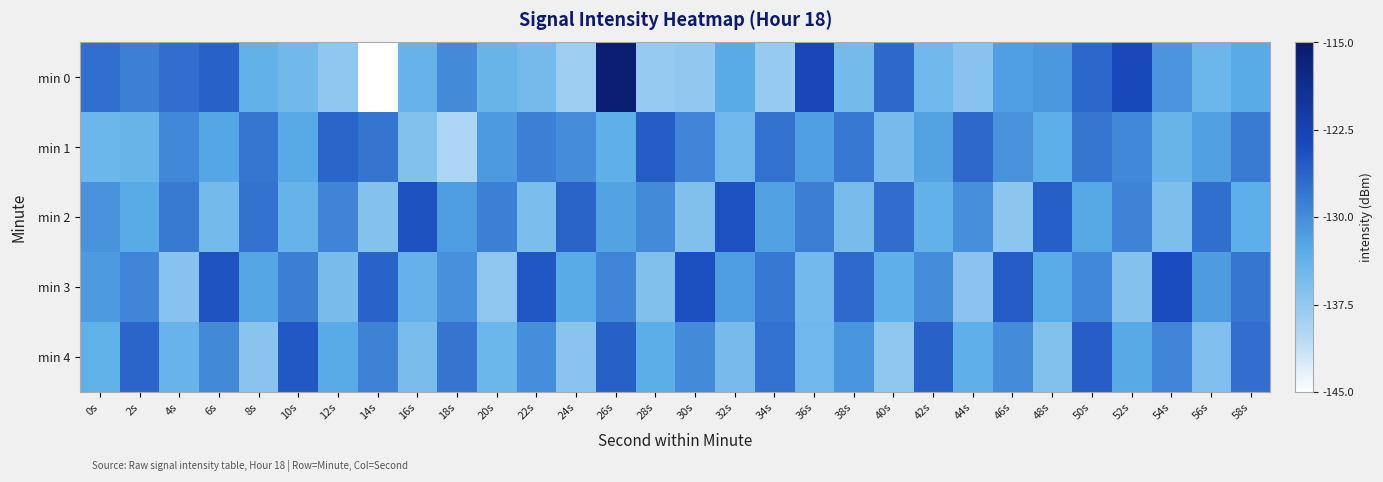

Reading right to left, list all the values displayed in this chart.

min 0: 58s=-132.8	56s=-134.4	54s=-130.8	52s=-123.5	50s=-126.5	48s=-131.0	46s=-131.7	44s=-136.6	42s=-134.8	40s=-126.8	38s=-135.0	36s=-123.2	34s=-137.9	32s=-132.8	30s=-137.5	28s=-137.8	26s=-115.7	24s=-138.3	22s=-135.1	20s=-134.0	18s=-129.8	16s=-133.9	14s=-145.6	12s=-137.1	10s=-134.9	8s=-133.7	6s=-126.1	4s=-127.2	2s=-128.9	0s=-127.4
min 1: 58s=-128.4	56s=-131.8	54s=-134.1	52s=-129.6	50s=-127.9	48s=-133.2	46s=-130.5	44s=-126.8	42s=-132.1	40s=-135.3	38s=-128.2	36s=-131.7	34s=-127.5	32s=-134.8	30s=-129.3	28s=-125.6	26s=-133.4	24s=-130.1	22s=-128.9	20s=-131.2	18s=-139.5	16s=-136.3	14s=-127.8	12s=-126.4	10s=-132.7	8s=-127.9	6s=-132.3	4s=-129.6	2s=-134.0	0s=-134.4
min 2: 58s=-133.2	56s=-127.4	54s=-135.8	52s=-129.1	50s=-132.5	48s=-125.8	46s=-137.0	44s=-130.3	42s=-133.7	40s=-127.1	38s=-135.4	36s=-128.6	34s=-131.9	32s=-124.5	30s=-136.2	28s=-129.8	26s=-132.1	24s=-126.3	22s=-135.7	20s=-128.9	18s=-131.5	16s=-124.7	14s=-136.4	12s=-129.2	10s=-133.9	8s=-127.6	6s=-135.1	4s=-128.3	2s=-132.8	0s=-130.5
min 3: 58s=-128.0	56s=-131.3	54s=-124.2	52s=-136.4	50s=-129.6	48s=-132.9	46s=-125.5	44s=-136.8	42s=-130.1	40s=-133.5	38s=-126.9	36s=-135.0	34s=-128.2	32s=-131.6	30s=-124.4	28s=-136.1	26s=-129.3	24s=-132.7	22s=-125.1	20s=-137.2	18s=-130.4	16s=-133.8	14s=-126.2	12s=-135.5	10s=-128.7	8s=-132.3	6s=-124.8	4s=-136.6	2s=-129.4	0s=-131.2
min 4: 58s=-127.2	56s=-136.0	54s=-129.4	52s=-132.6	50s=-125.7	48s=-136.3	46s=-130.0	44s=-133.4	42s=-126.1	40s=-137.1	38s=-130.9	36s=-134.7	34s=-127.5	32s=-135.3	30s=-129.8	28s=-133.1	26s=-125.9	24s=-136.7	22s=-130.2	20s=-134.4	18s=-127.8	16s=-135.6	14s=-129.0	12s=-132.8	10s=-125.3	8s=-136.9	6s=-129.7	4s=-134.2	2s=-126.4	0s=-133.6